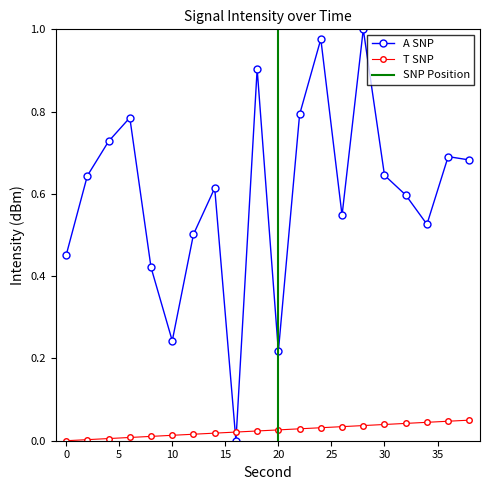

True or false: second and intensity(dBm) cross at least once.

True